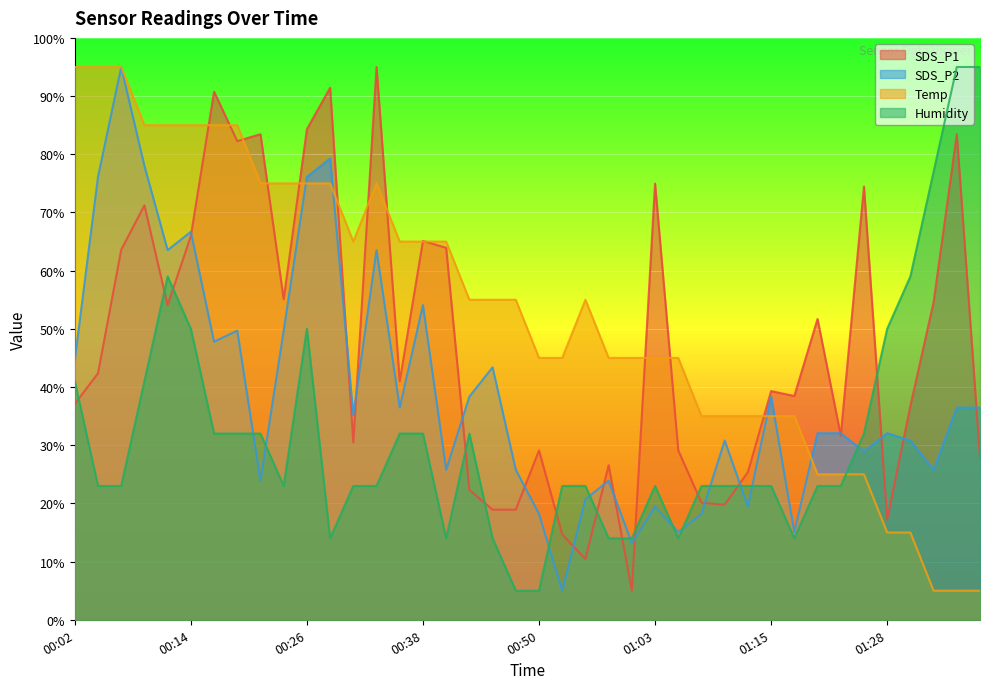

Reading left to right, transcribe all the data shown in this chart.

SDS_P1: 37.1	42.4	63.6	71.2	54.1	66.0	90.8	82.3	83.5	55.1	84.3	91.4	30.5	95.0	41.0	65.1	63.9	22.3	18.9	18.9	29.1	14.7	10.4	26.6	5.0	75.0	29.1	20.1	19.8	25.4	39.3	38.5	51.7	31.7	74.5	17.2	36.8	54.6	83.5	27.9
SDS_P2: 44.7	76.1	95.0	78.0	63.5	66.7	47.8	49.7	23.9	49.7	76.1	79.3	35.2	63.5	36.5	54.1	25.8	38.4	43.4	25.8	18.2	5.0	20.7	23.9	13.2	19.5	15.1	18.2	30.8	19.5	38.4	15.1	32.1	32.1	28.9	32.1	30.8	25.8	36.5	36.5
Temp: 95.0	95.0	95.0	85.0	85.0	85.0	85.0	85.0	75.0	75.0	75.0	75.0	65.0	75.0	65.0	65.0	65.0	55.0	55.0	55.0	45.0	45.0	55.0	45.0	45.0	45.0	45.0	35.0	35.0	35.0	35.0	35.0	25.0	25.0	25.0	15.0	15.0	5.0	5.0	5.0
Humidity: 41.0	23.0	23.0	41.0	59.0	50.0	32.0	32.0	32.0	23.0	50.0	14.0	23.0	23.0	32.0	32.0	14.0	32.0	14.0	5.0	5.0	23.0	23.0	14.0	14.0	23.0	14.0	23.0	23.0	23.0	23.0	14.0	23.0	23.0	32.0	50.0	59.0	77.0	95.0	95.0